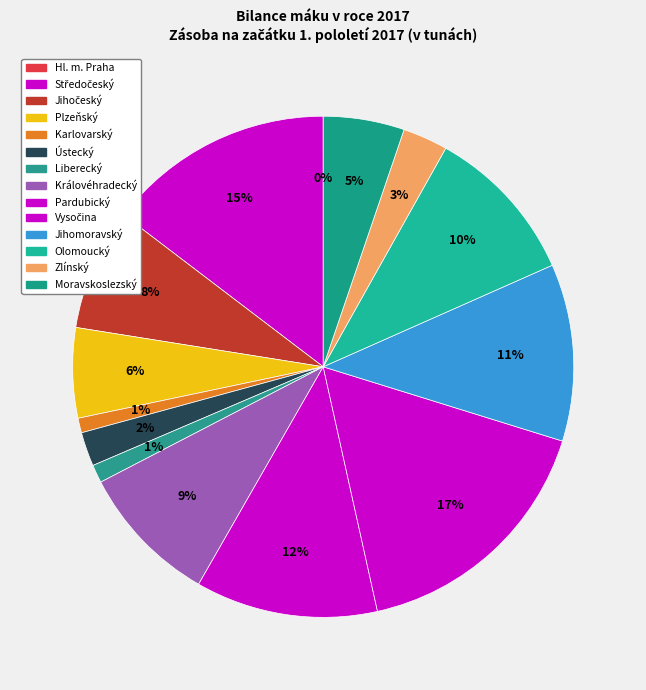

True or false: Zlínský accounts for 13% of the total.

False